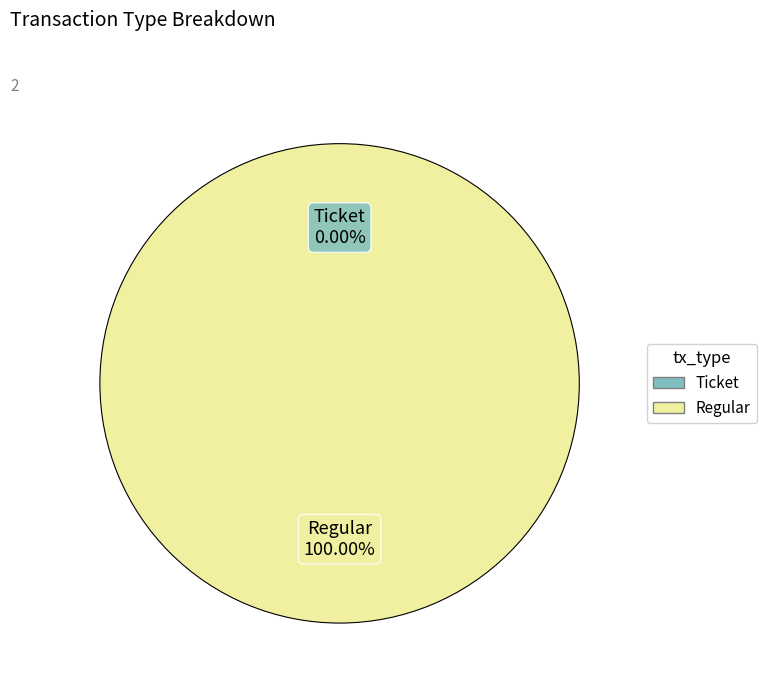

The Regular slice represents 100% of the pie. True or false?

True